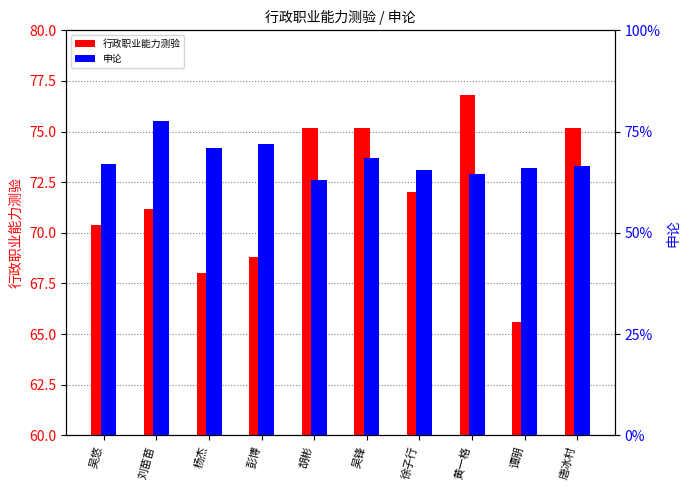

List the labels in order of 申论 value, smallest first.

胡彬, 黄一格, 徐子行, 谭朋, 唐冰村, 吴悠, 吴锋, 杨杰, 彭博, 刘苗苗